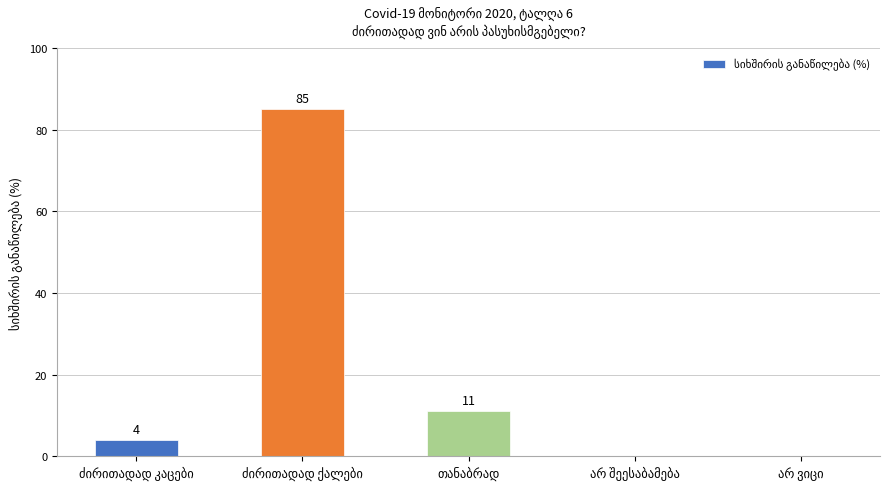

Count the number of data series in this chart.

1